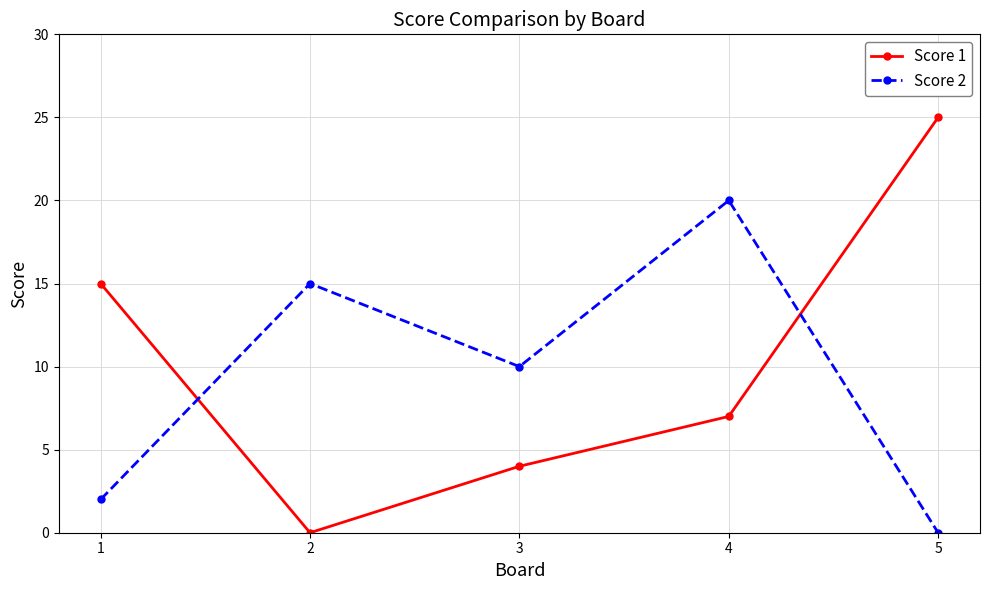

Reading left to right, list all the values displayed in this chart.

Score 1: 15	0	4	7	25
Score 2: 2	15	10	20	0